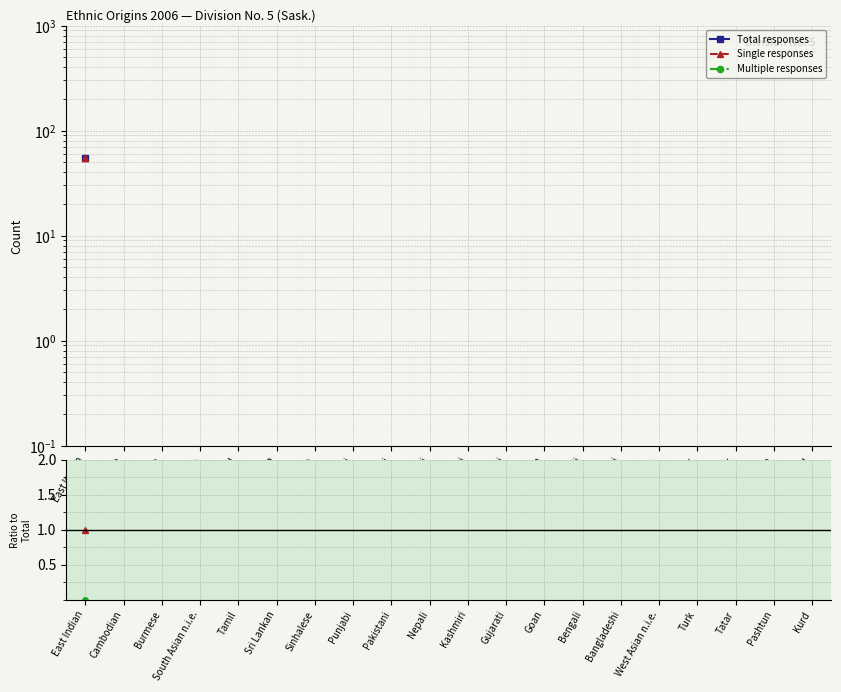

What is the label of the 17th point from the right?

South Asian n.i.e.